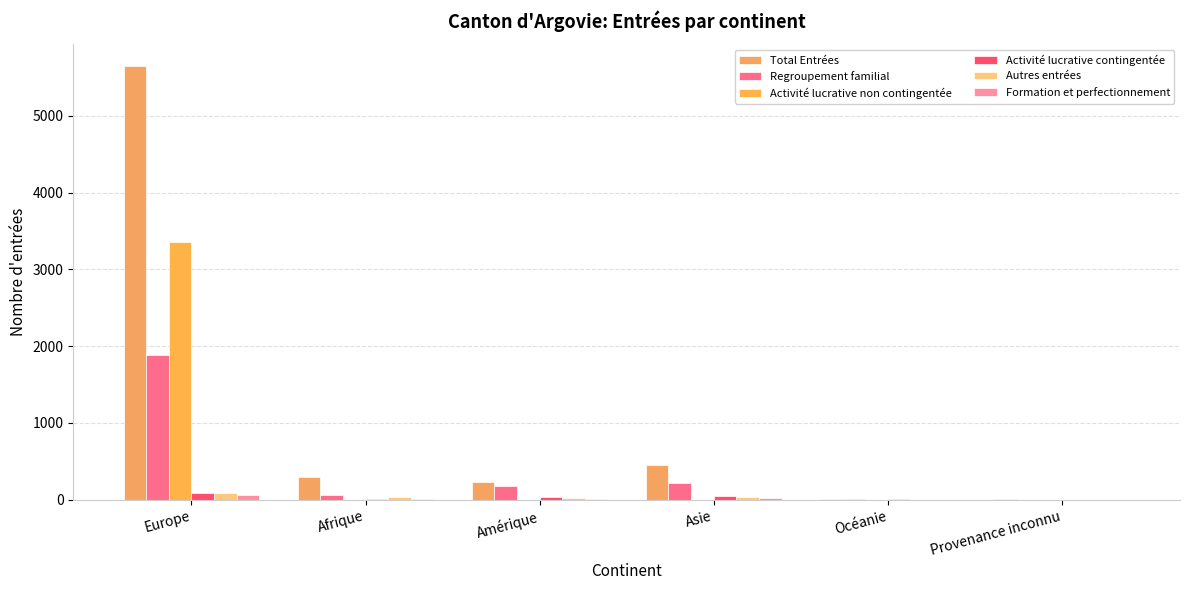

List the series in order of their peak value, lowest first.

Formation et perfectionnement, Autres entrées, Activité lucrative contingentée, Regroupement familial, Activité lucrative non contingentée, Total Entrées